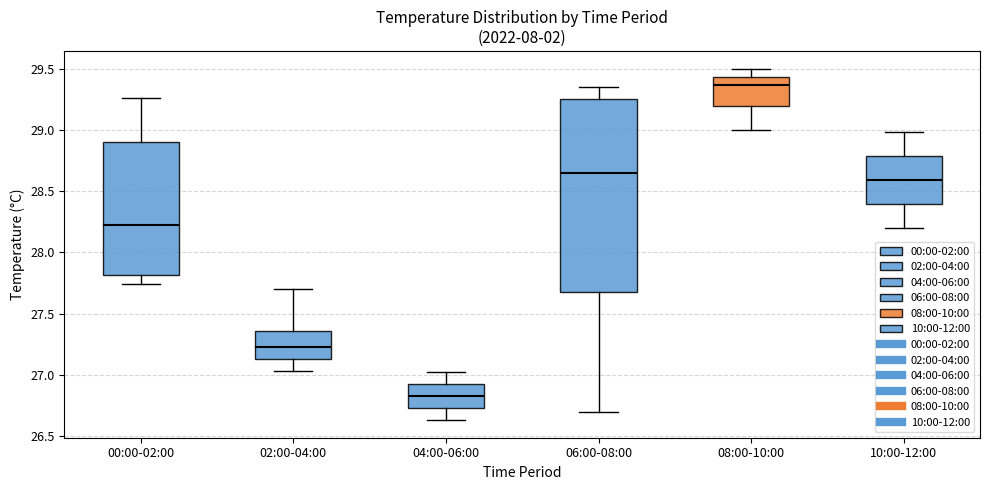

Reading left to right, transcribe this box plot: for each box, give where its median line is, the range the box spans, and where its two whiskers end, as read against the y-axis. The values are not printed on the chart, so give them approximately, as read against the axis.

00:00-02:00: median 28.20, box 27.80 to 28.90, whiskers 27.75 to 29.25
02:00-04:00: median 27.25, box 27.15 to 27.35, whiskers 27.05 to 27.70
04:00-06:00: median 26.85, box 26.75 to 26.90, whiskers 26.65 to 27.00
06:00-08:00: median 28.65, box 27.70 to 29.25, whiskers 26.70 to 29.35
08:00-10:00: median 29.35, box 29.20 to 29.45, whiskers 29.00 to 29.50
10:00-12:00: median 28.60, box 28.40 to 28.80, whiskers 28.20 to 29.00